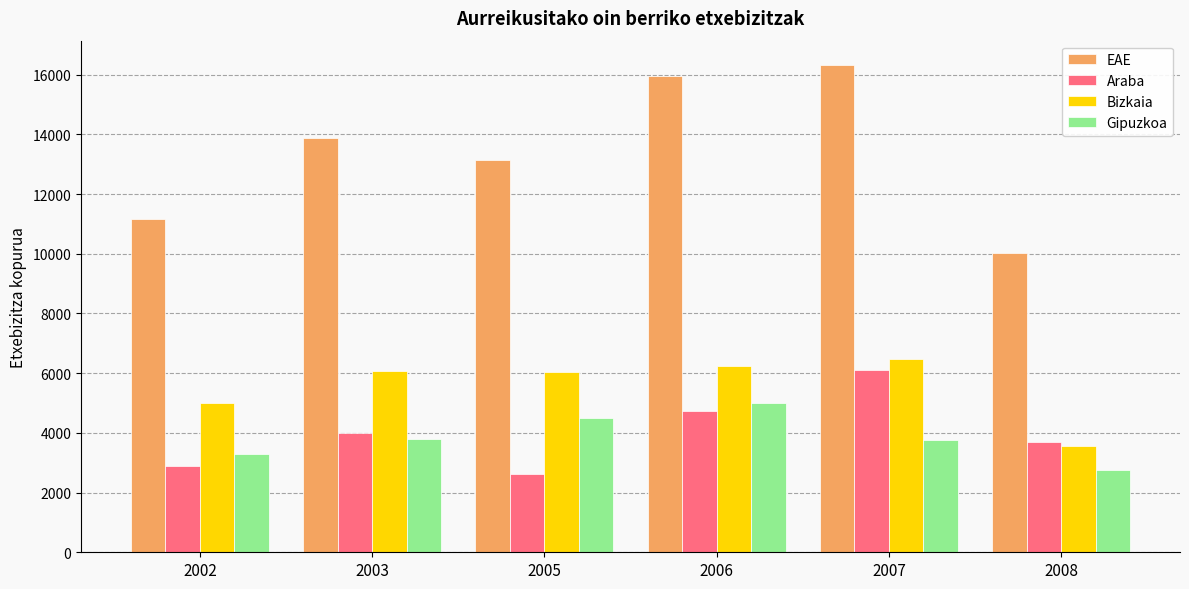

Rank the series at 2007 from highest to lowest value.

EAE, Bizkaia, Araba, Gipuzkoa